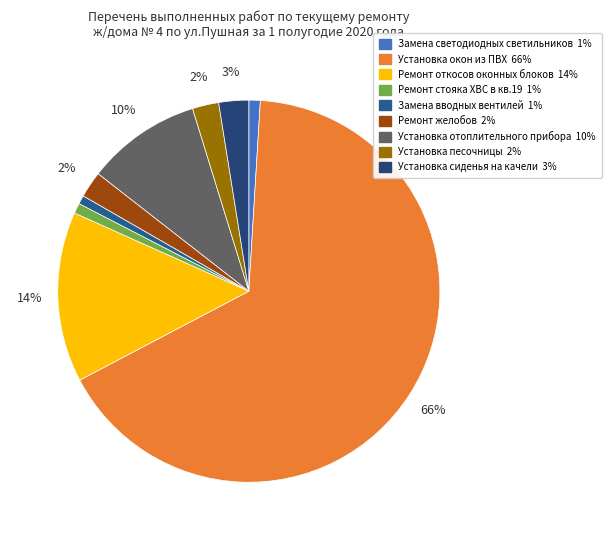

Which slice is the smallest?

Замена вводных вентилей